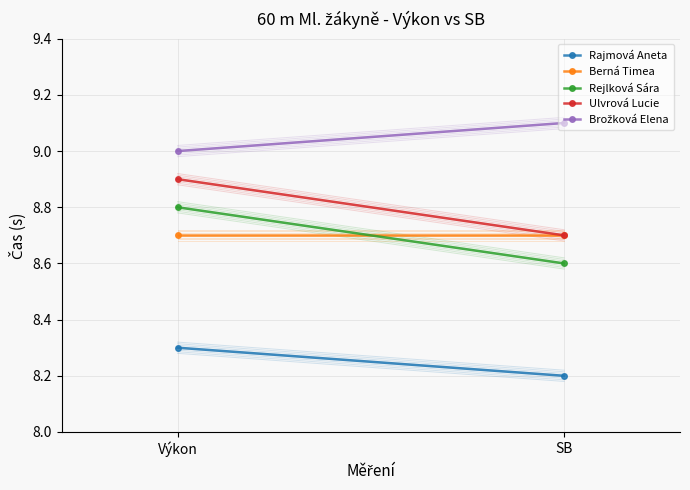

Is it true that Brožková Elena equals 9.1 at SB?

True